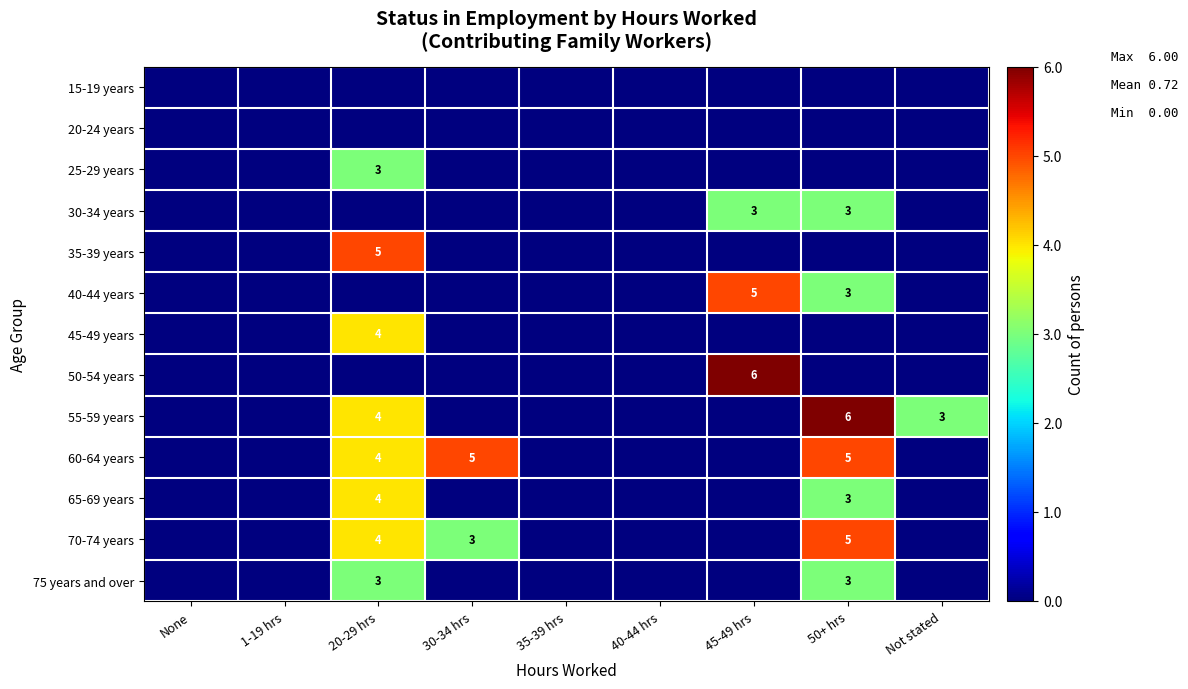

At which category is the sum across all series the highest?

20-29 hrs